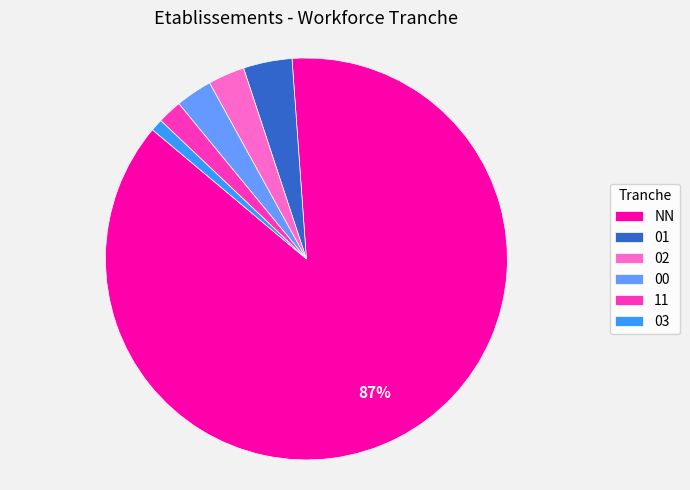

Which category accounts for the majority?

NN